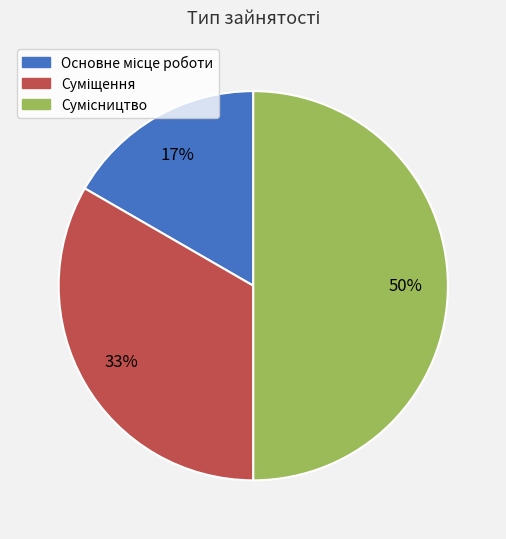

To the nearest percent, what is the average slice percentage?

33%